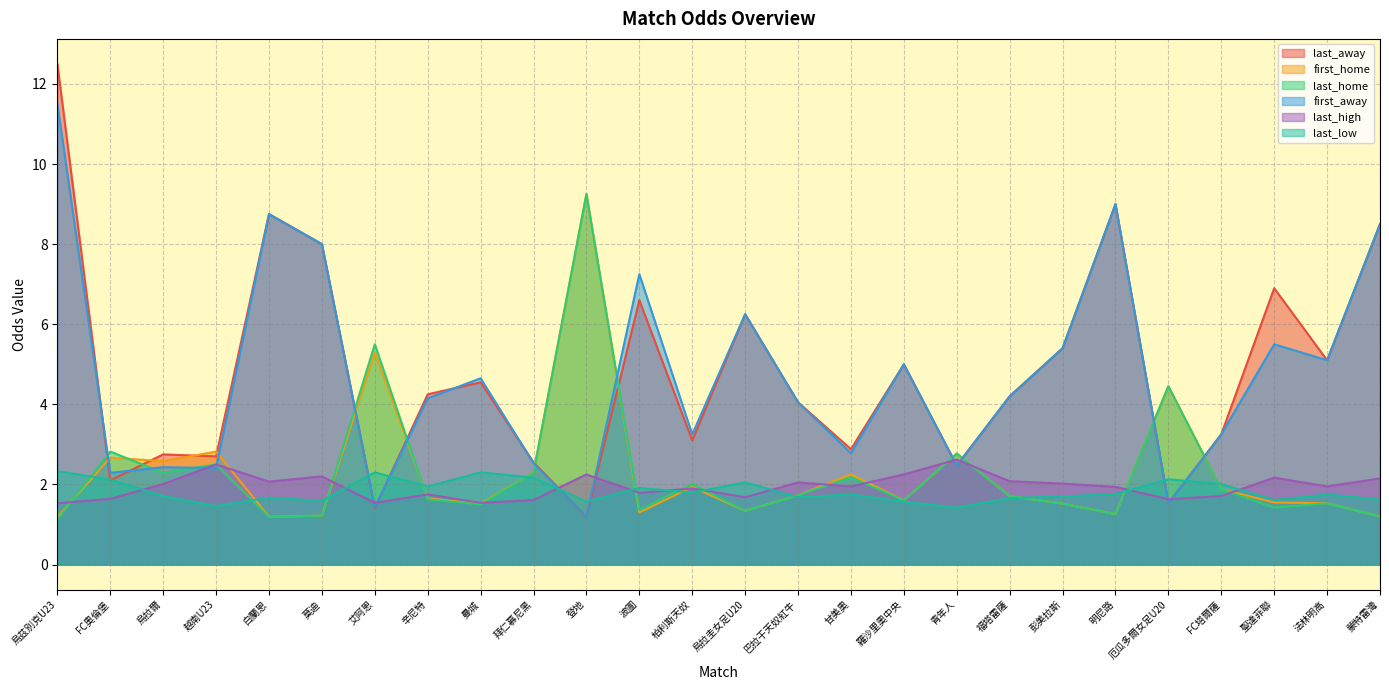

How many lines are shown in the chart?

6